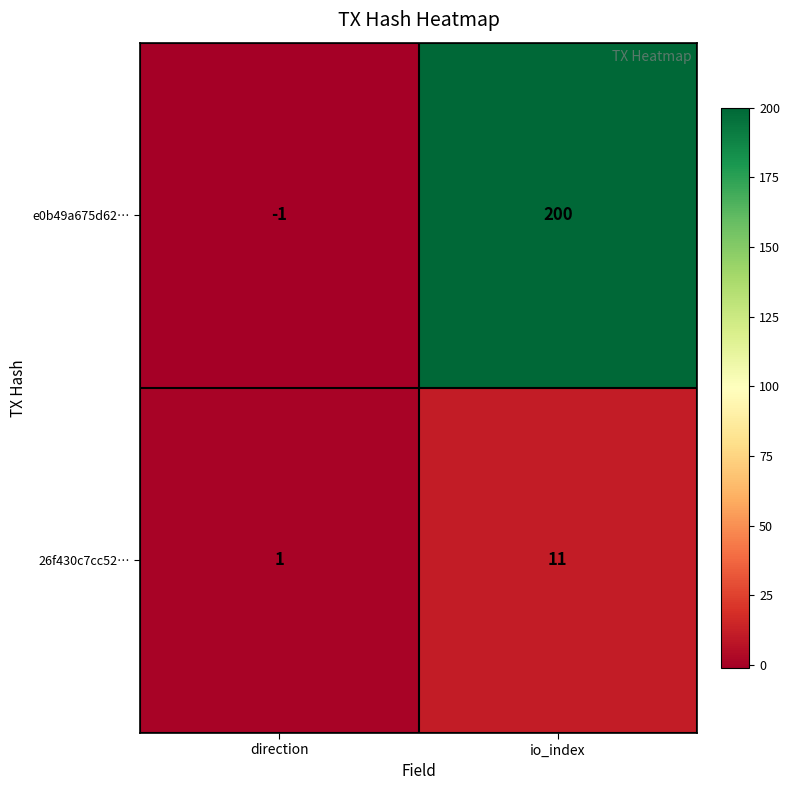

The 26f430c7cc52… series shows 11 at io_index. True or false?

True